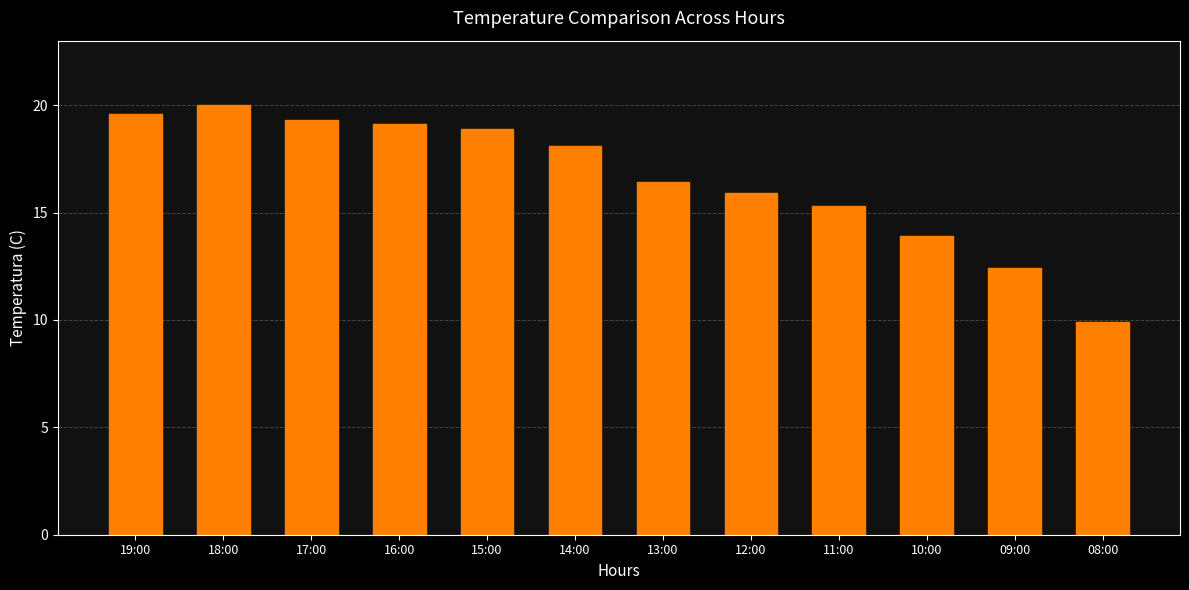

What is the sum of all values?

198.8